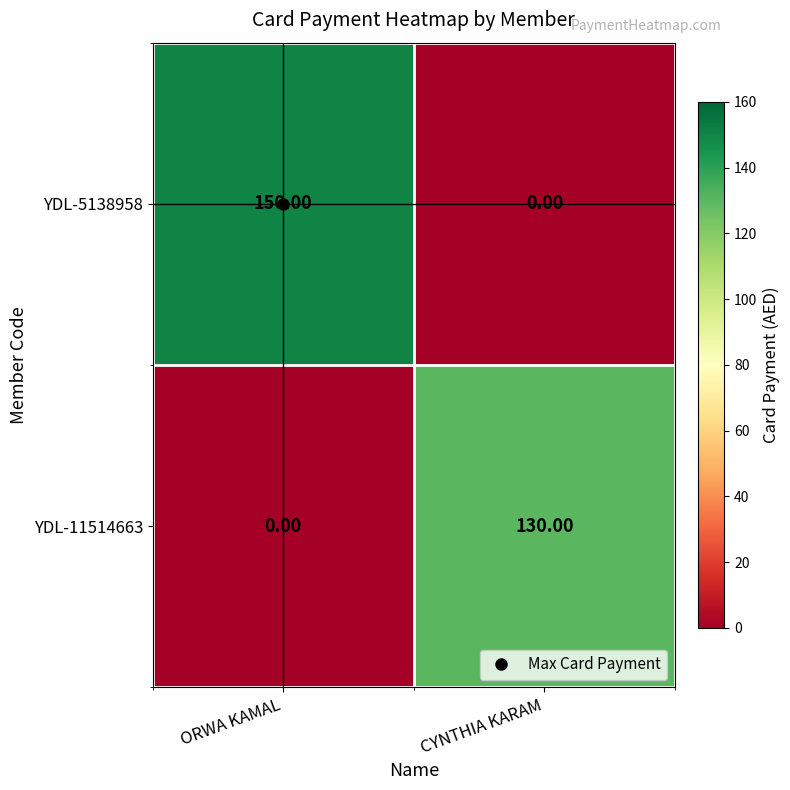

List the series in order of their overall mean, lowest first.

YDL-11514663, YDL-5138958